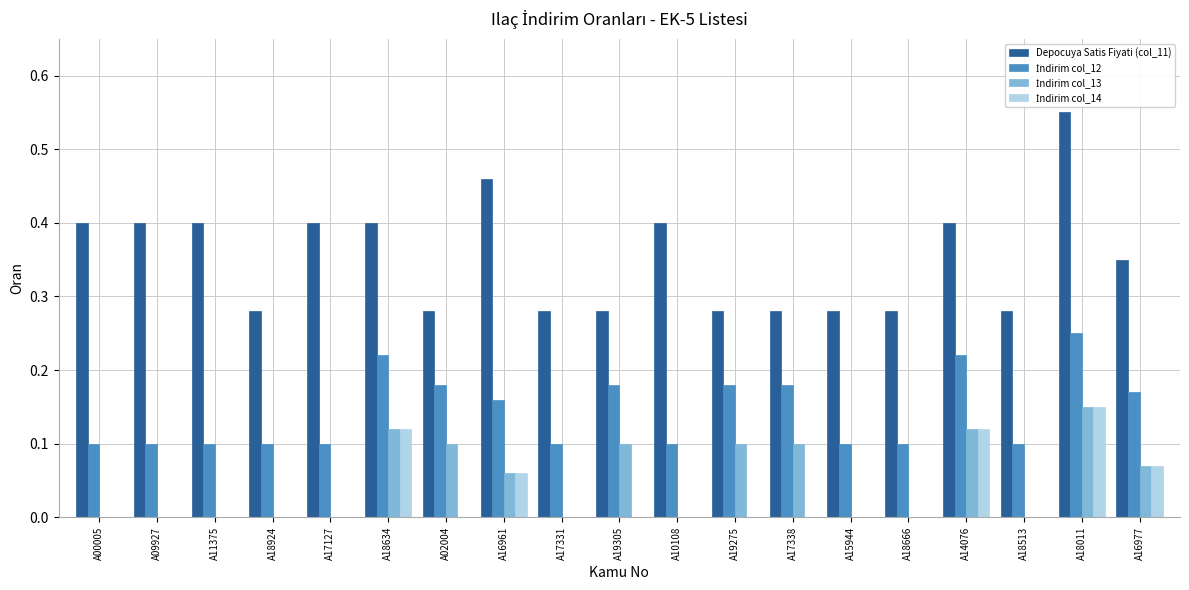

Between A02004 and A16961, which series saw the biggest shift?

Depocuya Satis Fiyati (col_11)